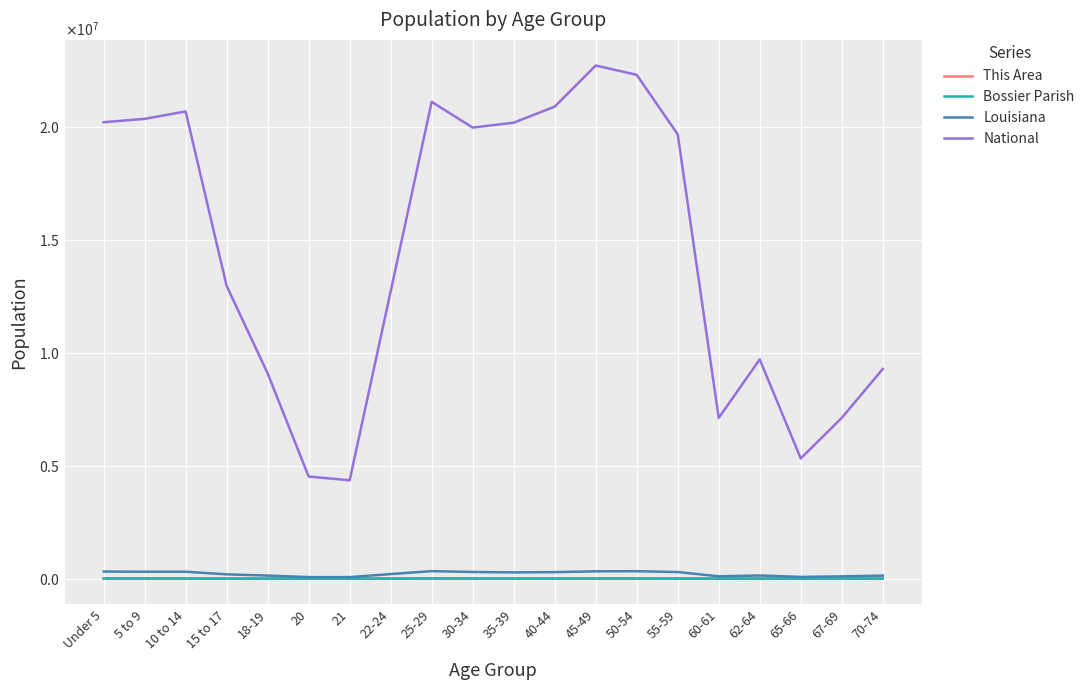

Is this an area chart (filled region under the line)?

No